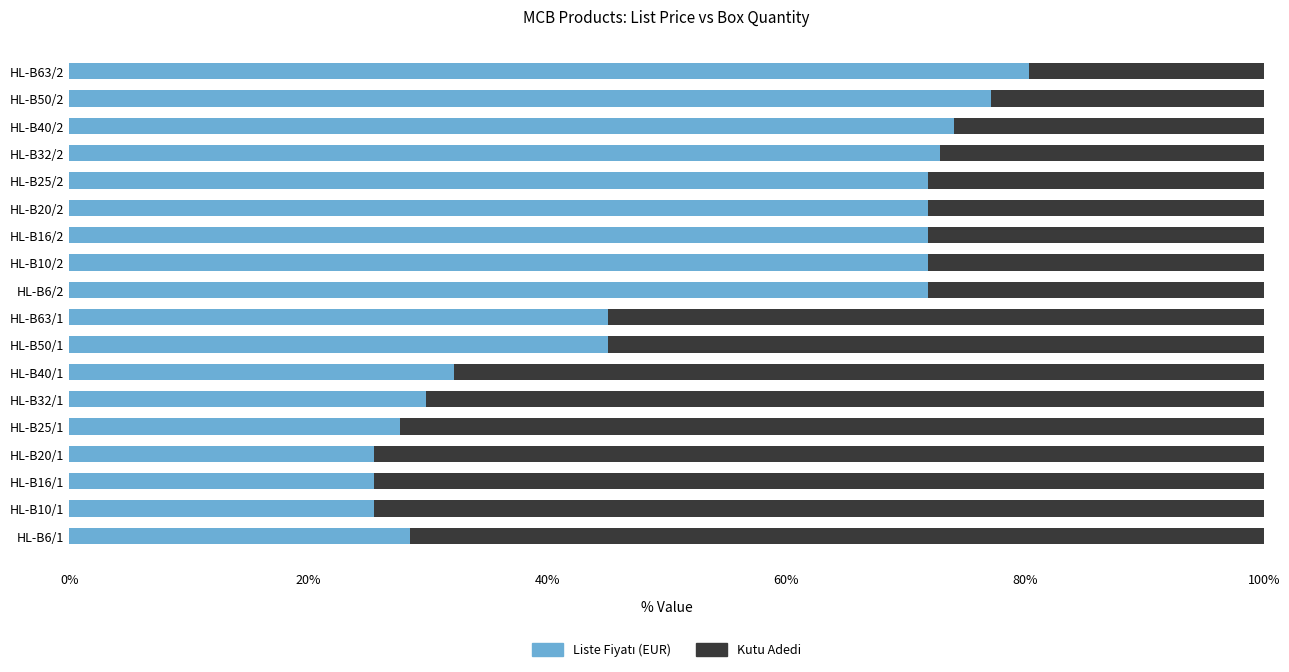

How many categories are shown in the chart?

18